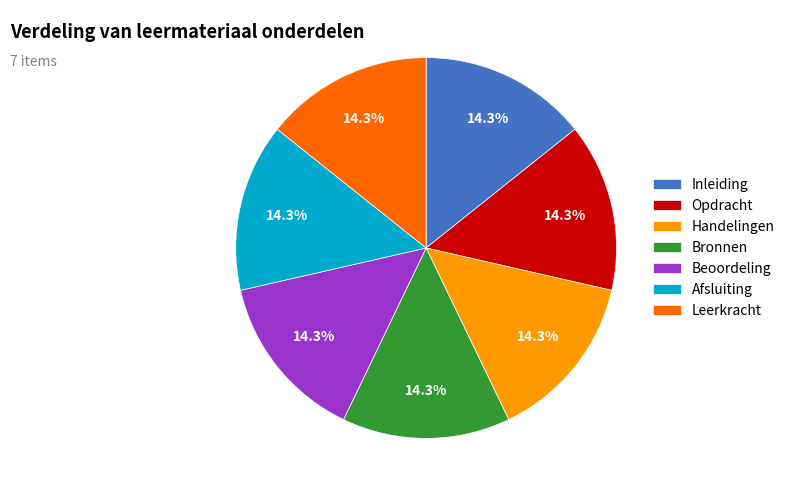

Approximately how many times larger is the value at Handelingen compared to Leerkracht?

1.0